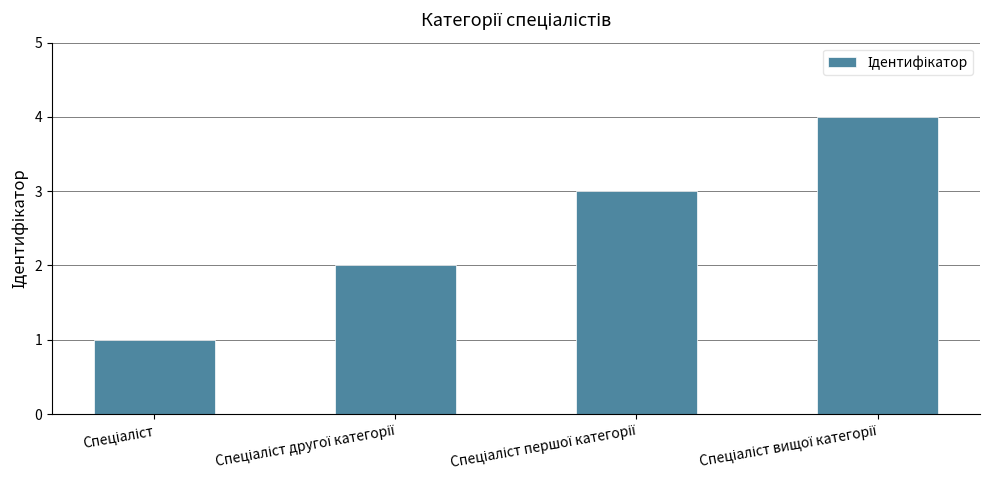

What is the difference between the maximum and minimum values?

3